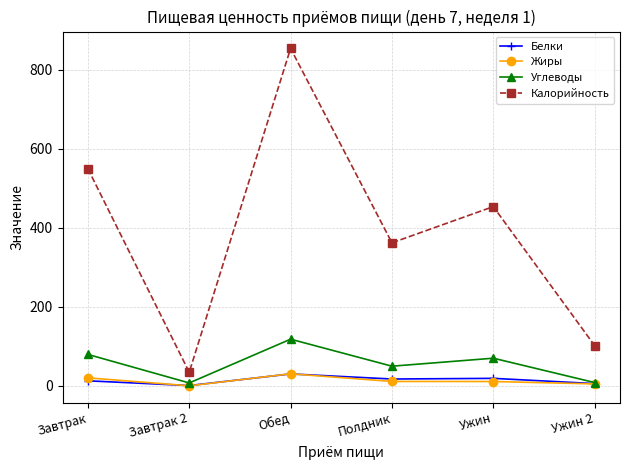

At which label does Углеводы first exceed 70?

Завтрак